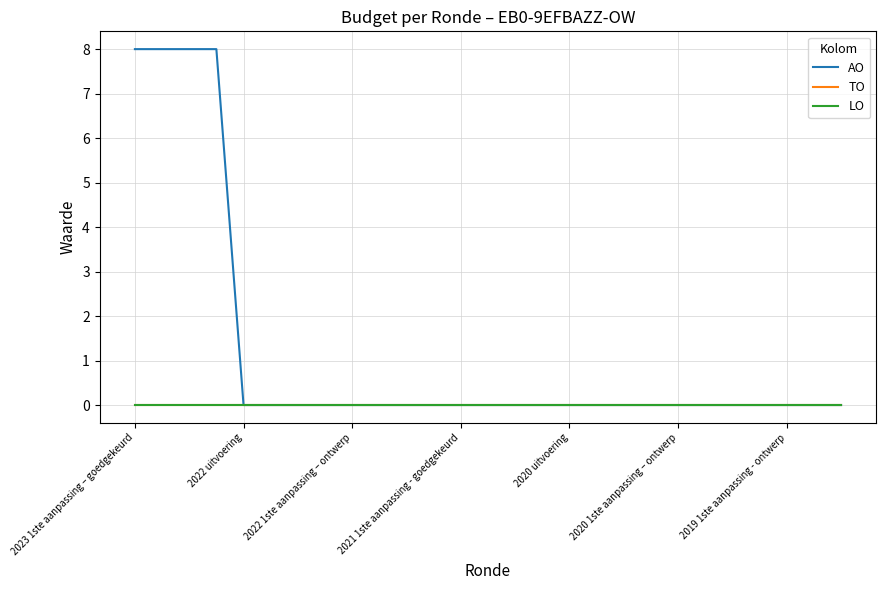

At which label does TO reach its peak?

2023 1ste aanpassing – goedgekeurd